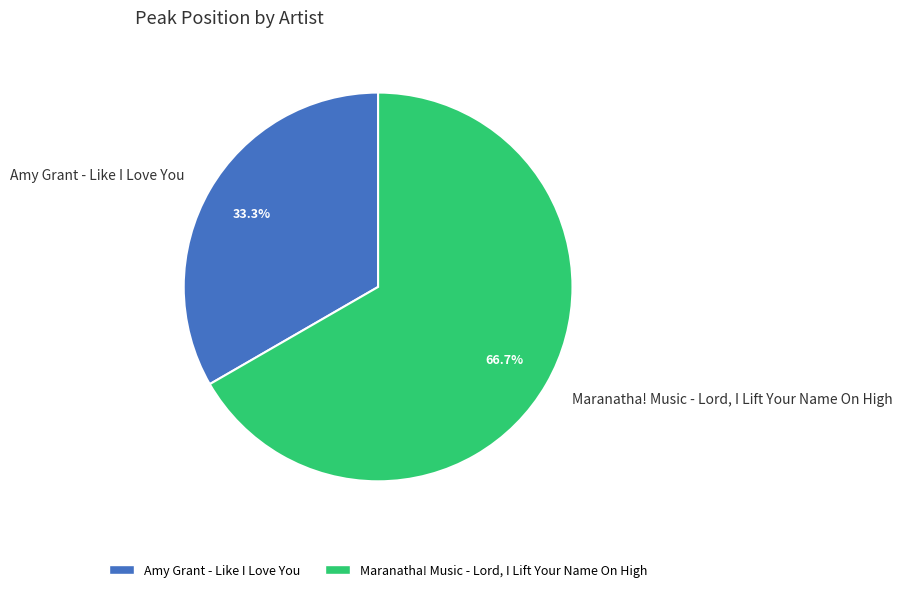

To the nearest percent, what portion does Maranatha! Music - Lord, I Lift Your Name On High represent?

67%